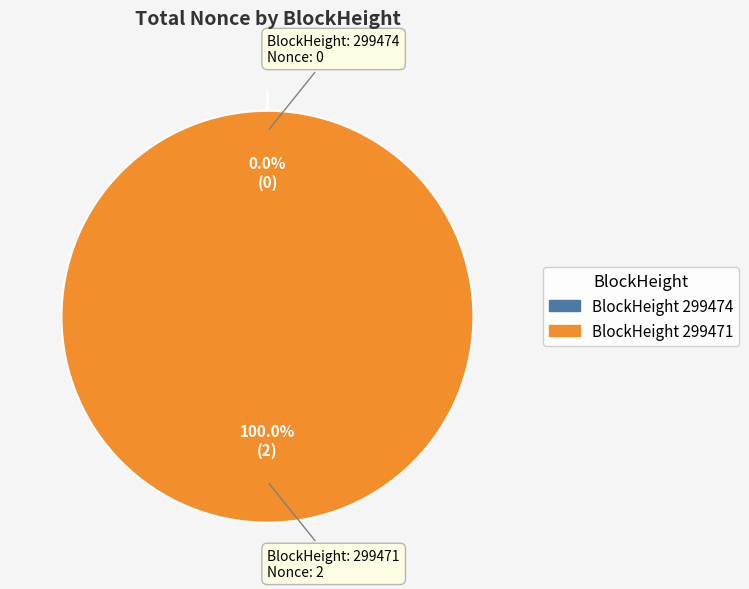

What is the total percentage of 299474 and 299471?

100.0%